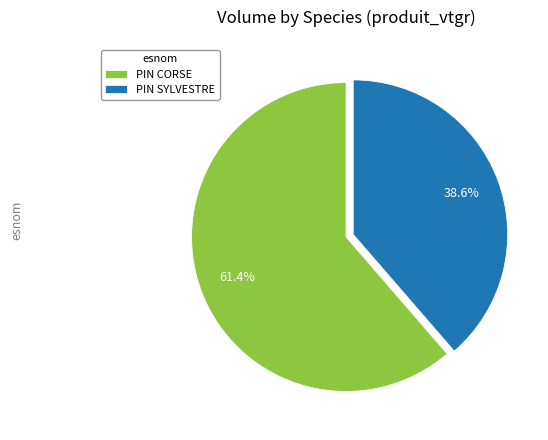

Which category has the smallest portion of the pie?

PIN SYLVESTRE